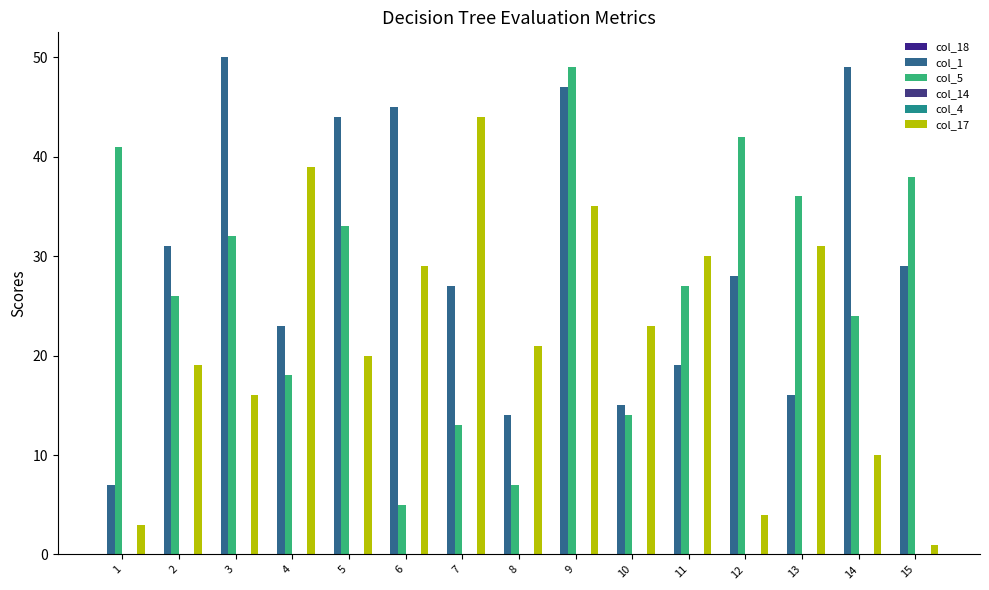

Which series has the widest spread of values?

col_5